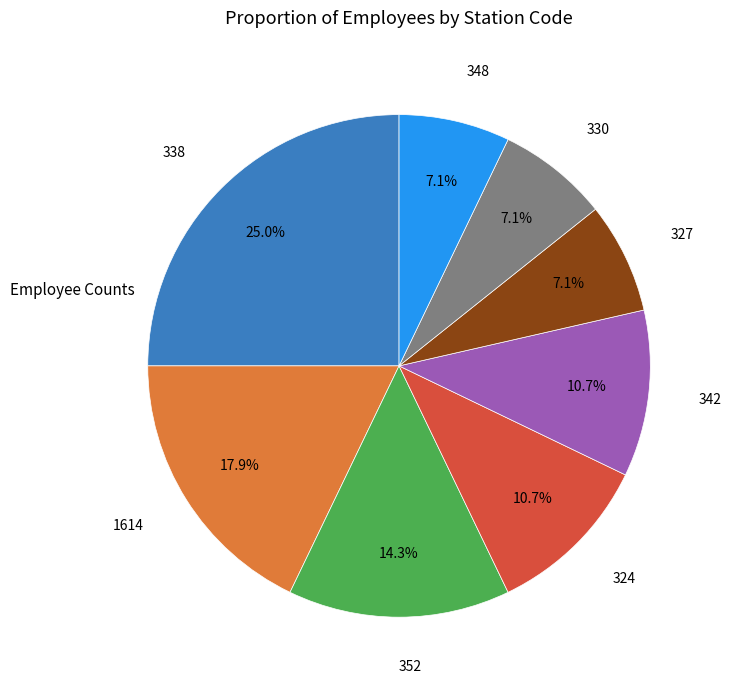

Is there a majority slice in this chart?

No